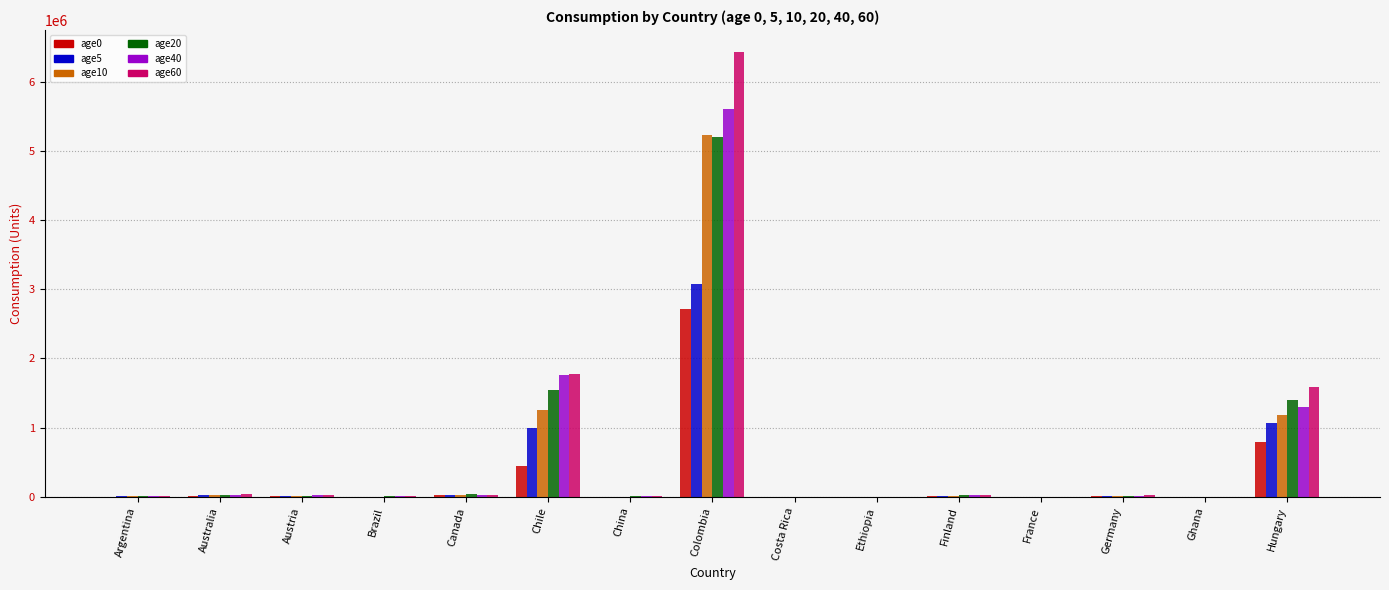

What is the maximum value shown in the chart?

6427593.9